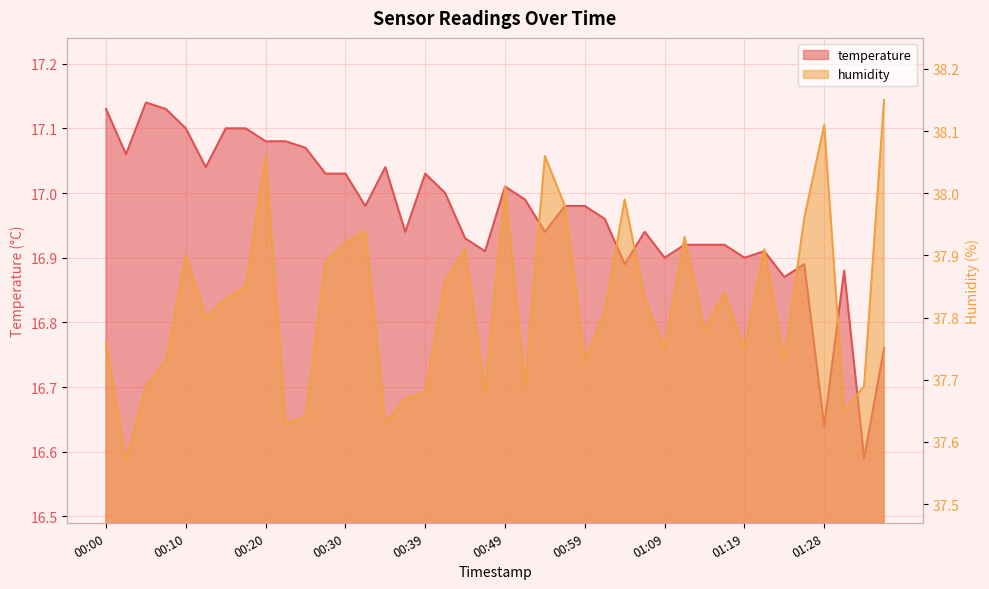

The value of humidity at 00:35 is 53.1. True or false?

False